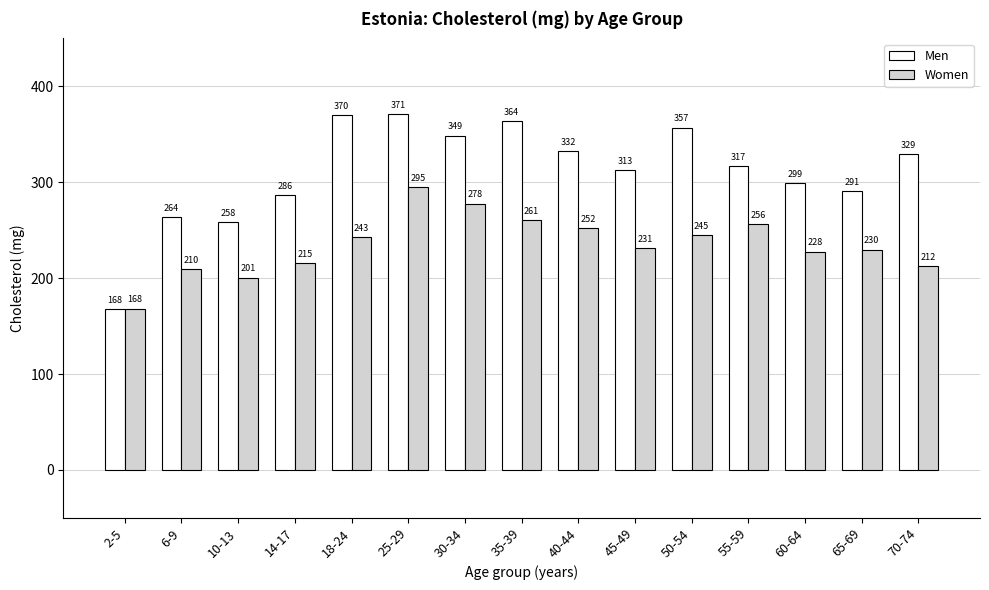

What is the total value across all series at 40-44?

584.4